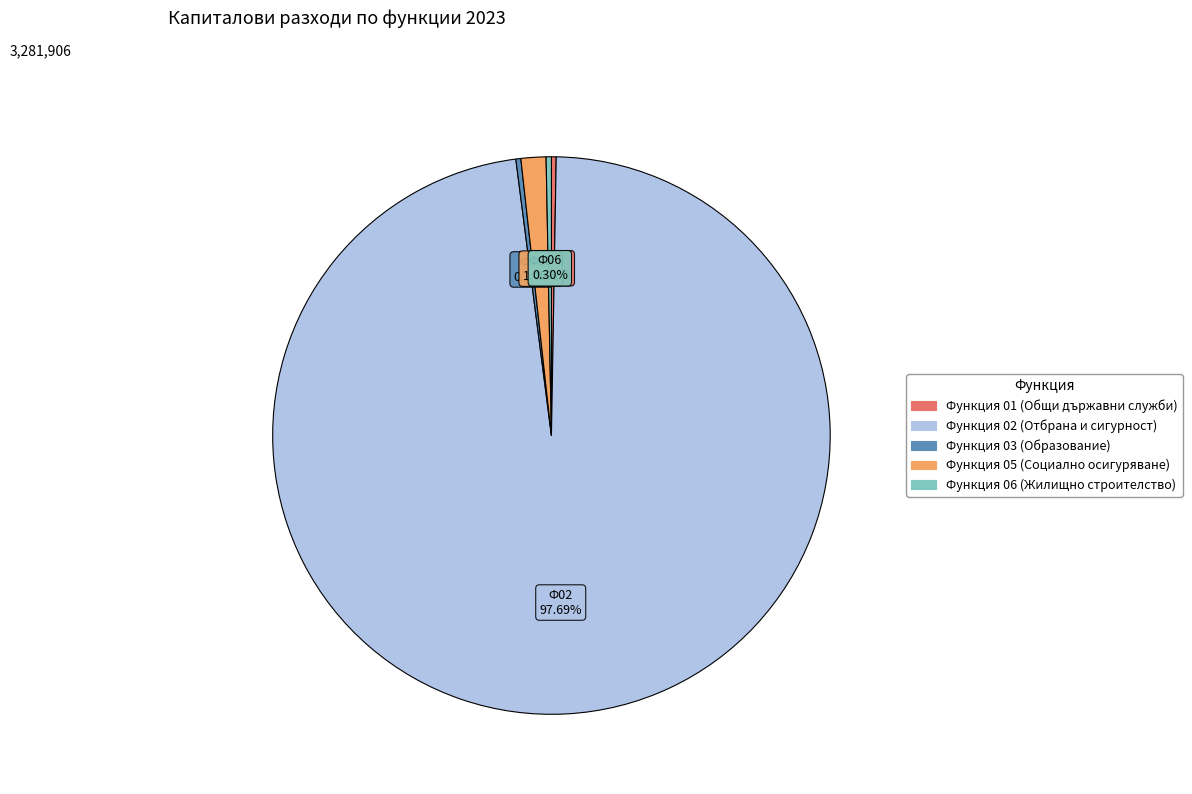

Which slice represents more than half of the pie?

Функция 02 (Отбрана и сигурност)